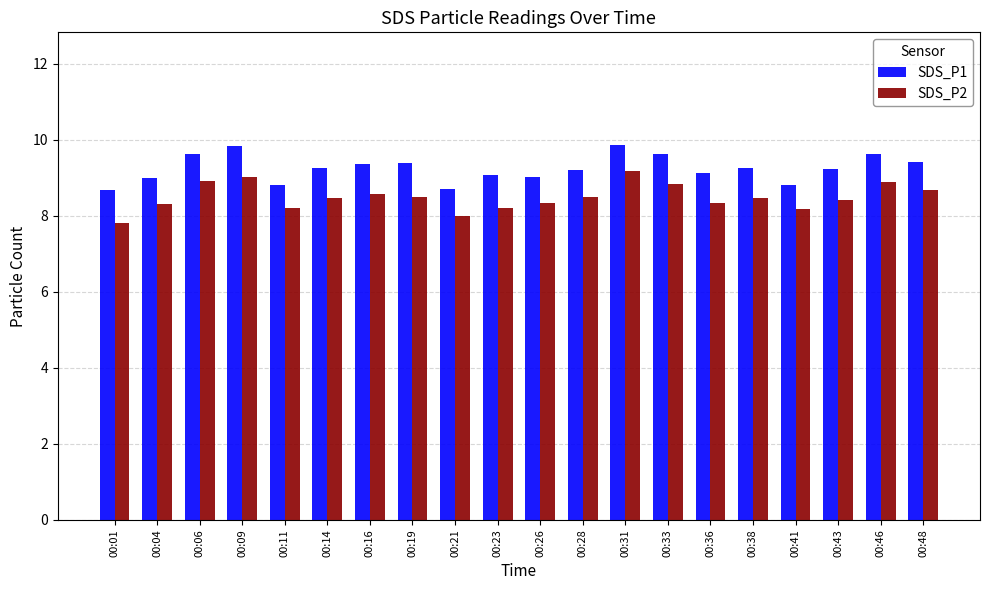

Rank the series by their average value, from highest to lowest.

SDS_P1, SDS_P2